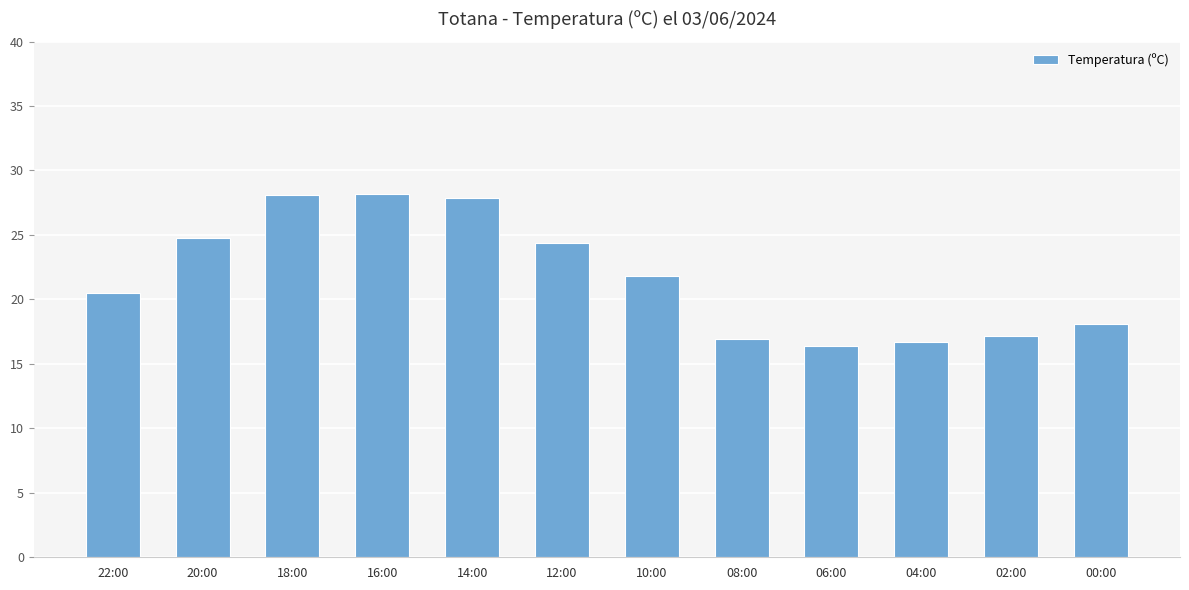

What is the greatest value displayed?

28.2